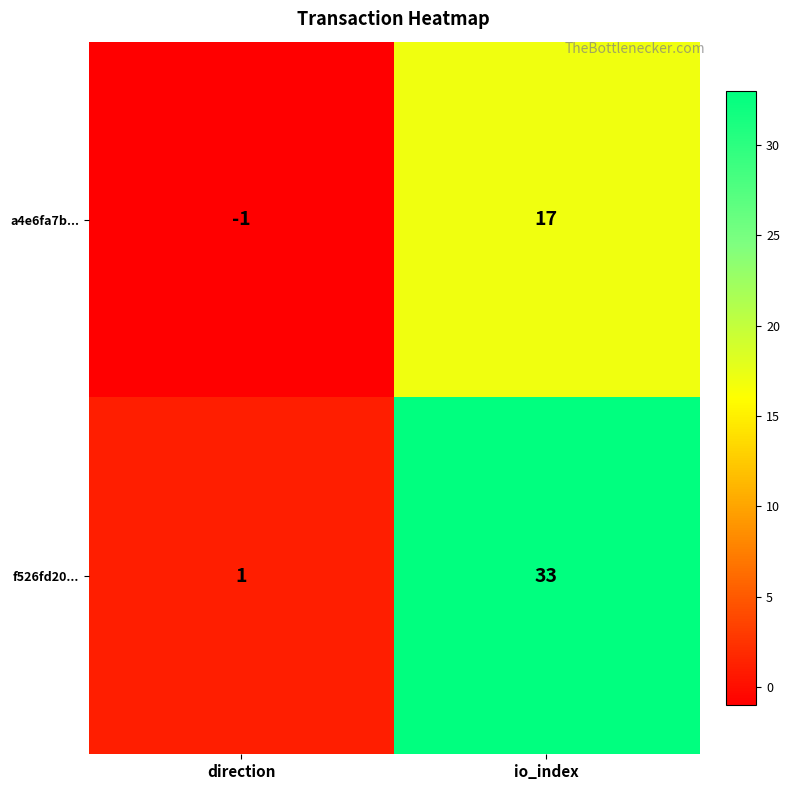

The value of f526fd20... at io_index is 33. True or false?

True